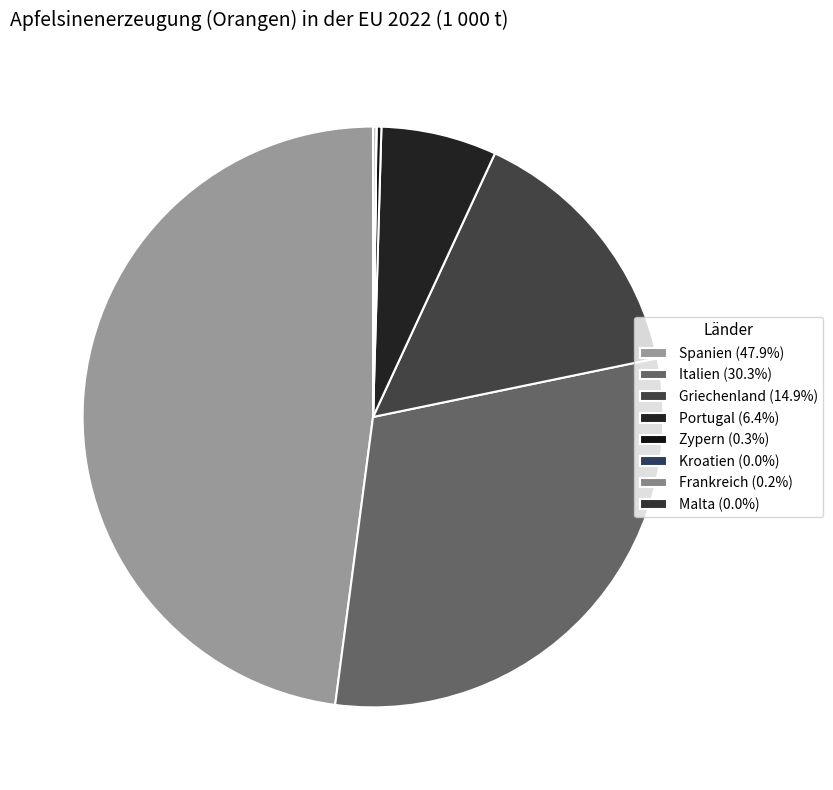

Is there any slice that represents more than half of the pie?

No